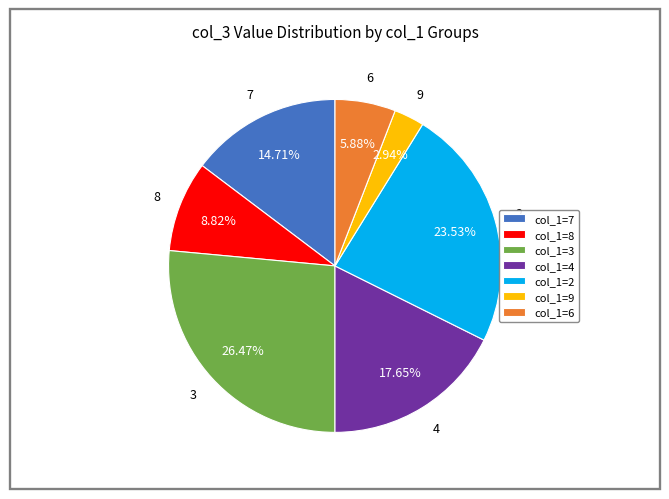

Which category has the biggest portion of the pie?

col_1=3